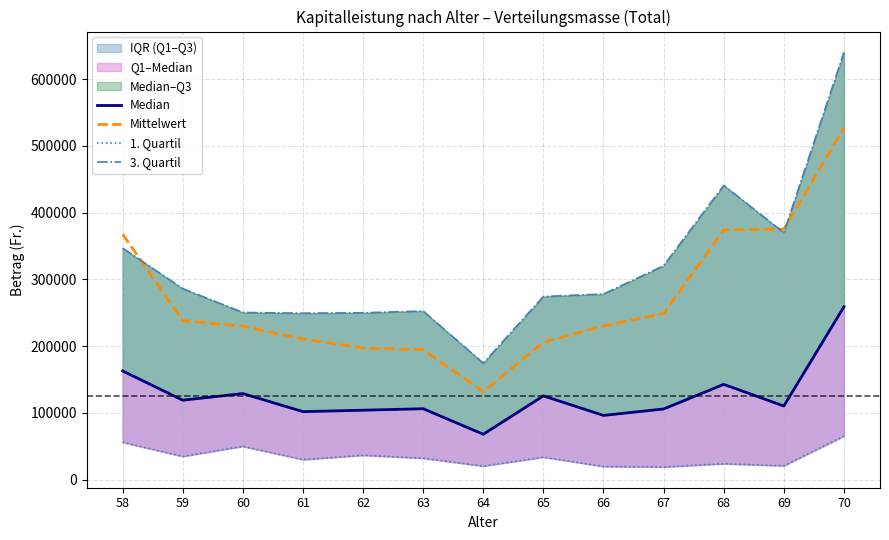

What is the difference between the highest and lowest values at 64?

154132.0